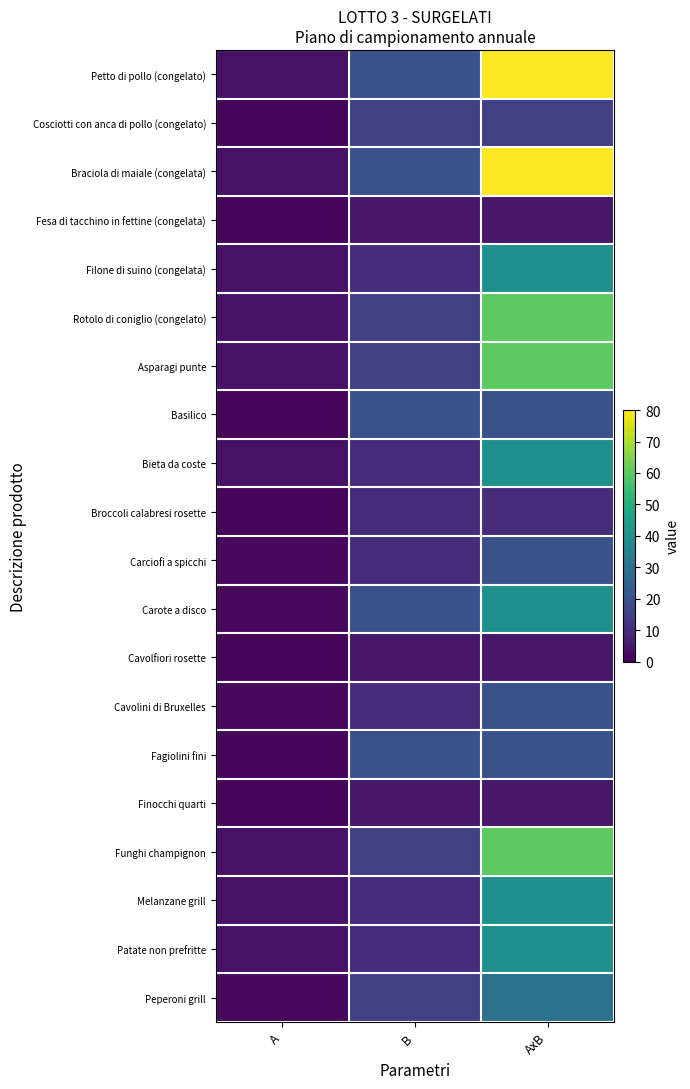

Reading left to right, what are all the values shown in this chart?

Petto di pollo (congelato): A=4	B=20	AxB=80
Cosciotti con anca di pollo (congelato): A=1	B=15	AxB=15
Braciola di maiale (congelata): A=4	B=20	AxB=80
Fesa di tacchino in fettine (congelata): A=1	B=5	AxB=5
Filone di suino (congelata): A=4	B=10	AxB=40
Rotolo di coniglio (congelato): A=4	B=15	AxB=60
Asparagi punte: A=4	B=15	AxB=60
Basilico: A=1	B=20	AxB=20
Bieta da coste: A=4	B=10	AxB=40
Broccoli calabresi rosette: A=1	B=10	AxB=10
Carciofi a spicchi: A=2	B=10	AxB=20
Carote a disco: A=2	B=20	AxB=40
Cavolfiori rosette: A=1	B=5	AxB=5
Cavolini di Bruxelles: A=2	B=10	AxB=20
Fagiolini fini: A=1	B=20	AxB=20
Finocchi quarti: A=1	B=5	AxB=5
Funghi champignon: A=4	B=15	AxB=60
Melanzane grill: A=4	B=10	AxB=40
Patate non prefritte: A=4	B=10	AxB=40
Peperoni grill: A=2	B=15	AxB=30